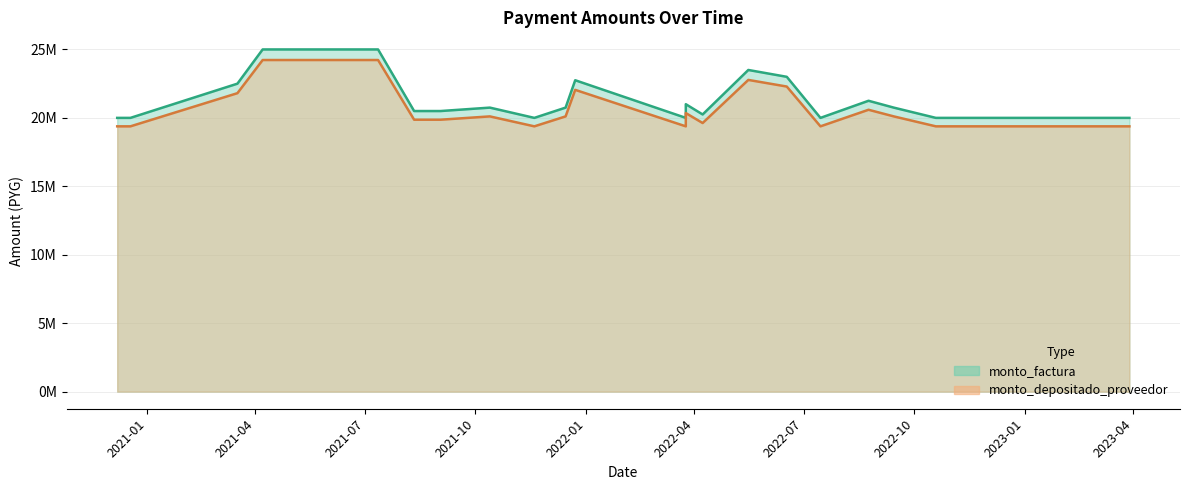

True or false: monto_factura and monto_depositado_proveedor intersect in this chart.

False